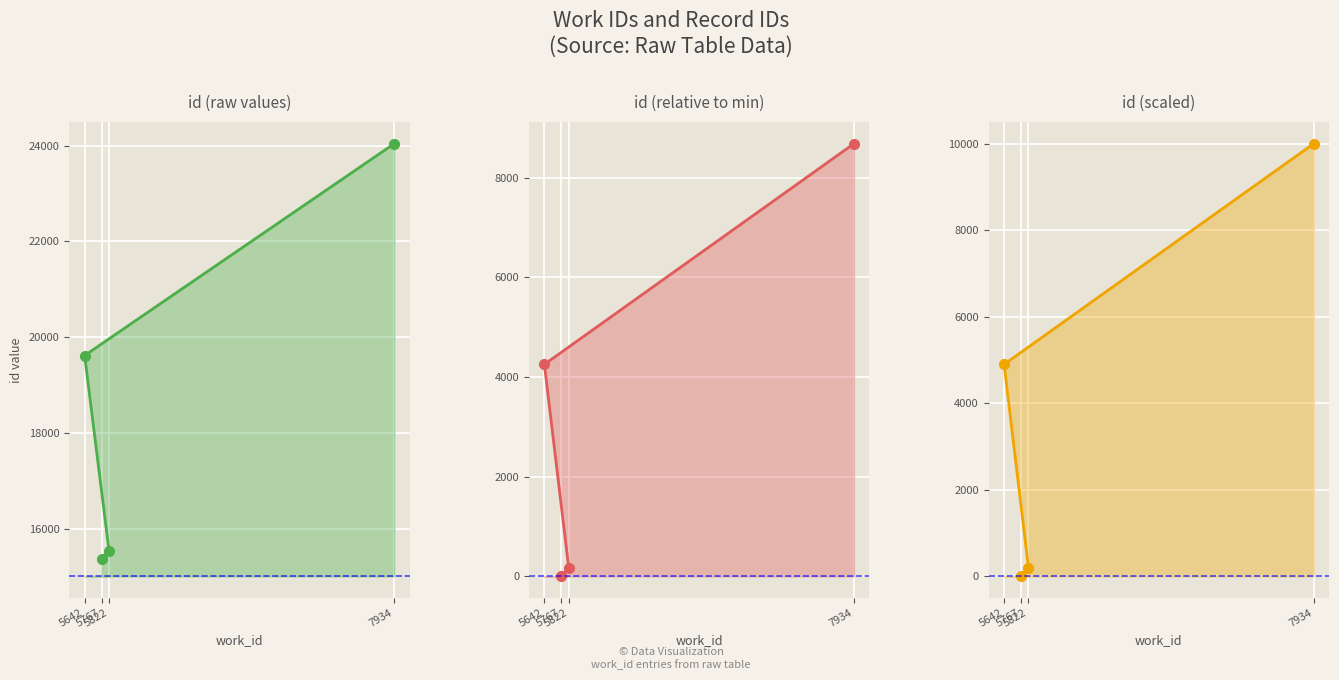

Which label corresponds to the largest value in the chart?

7934